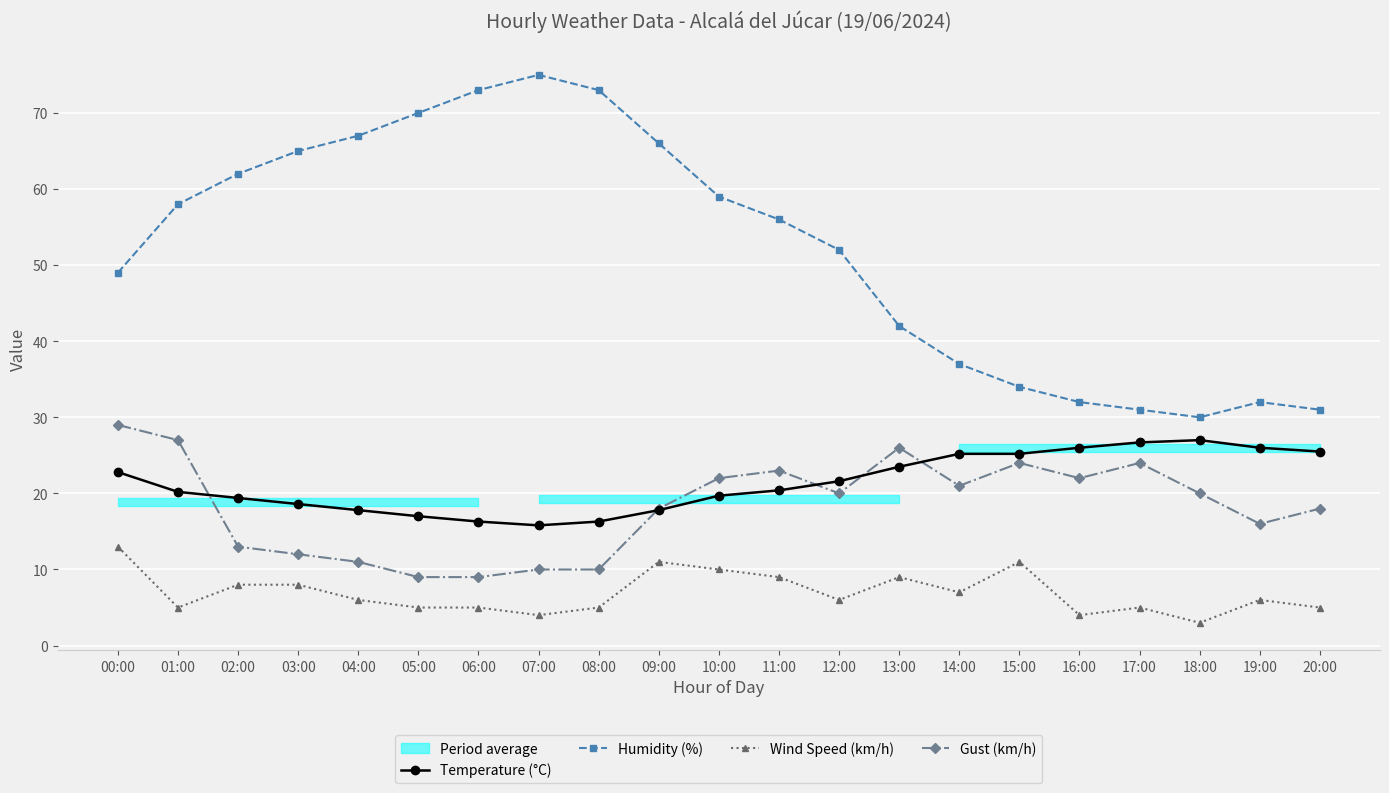

What is the sum of the Wind Speed (km/h) values at 12:00 and 18:00?

9.0